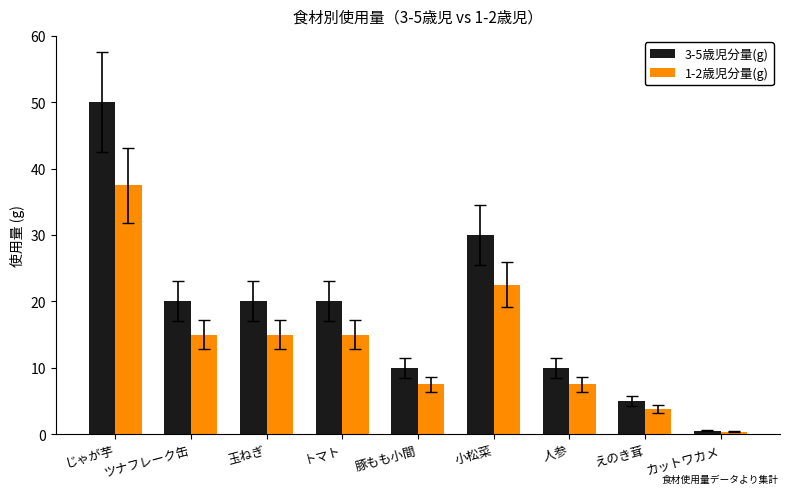

How many bars are there in total?

18